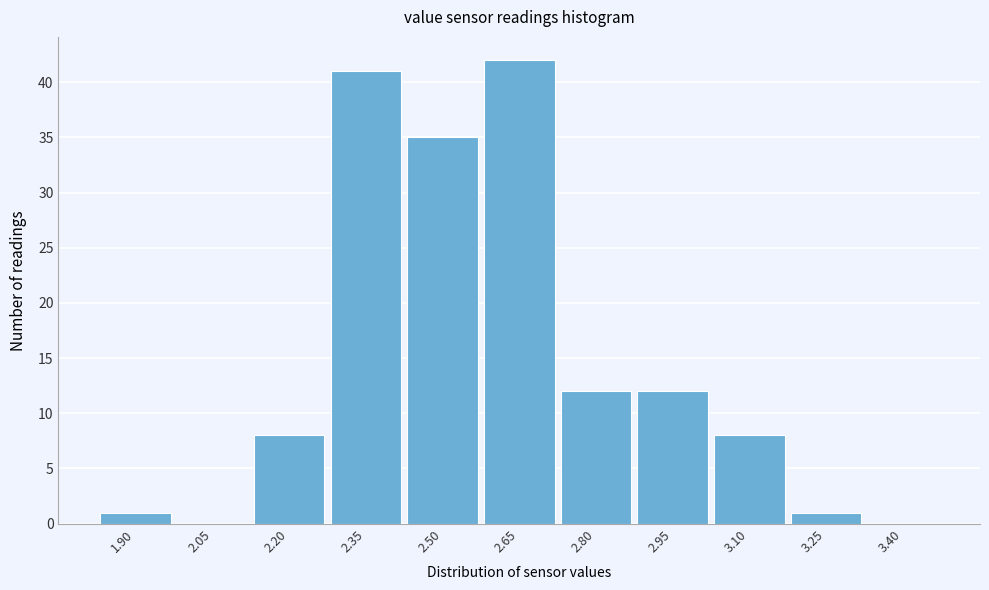

Reading left to right, extract all data points from this chart.

1.90=1	2.05=0	2.20=8	2.35=41	2.50=35	2.65=42	2.80=12	2.95=12	3.10=8	3.25=1	3.40=0